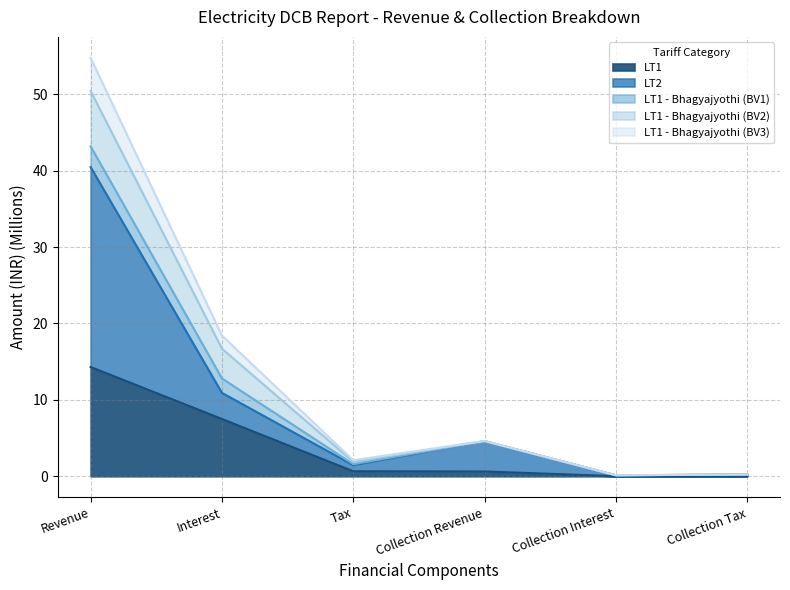

The value of LT2 at Tax is 2.4. True or false?

False